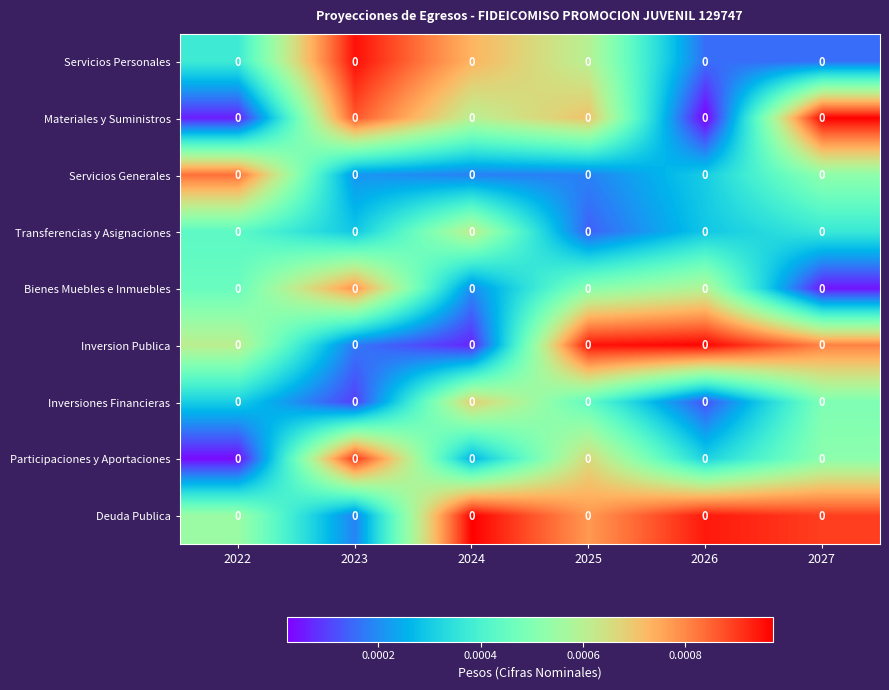

Which label corresponds to the largest value in the chart?

2027